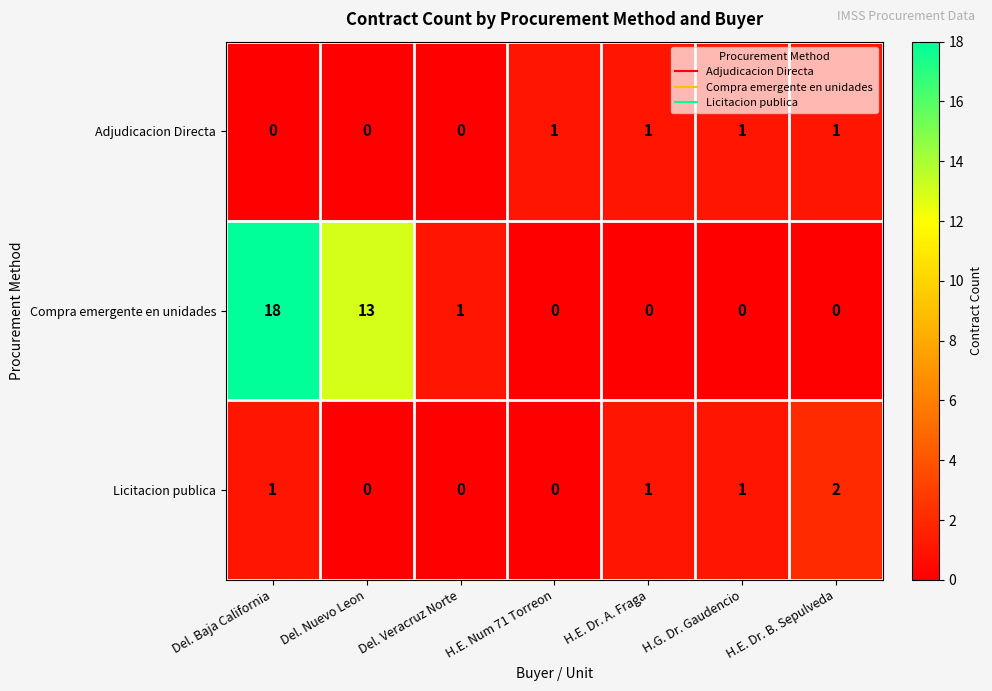

What is the sum of all Adjudicacion Directa values?

4